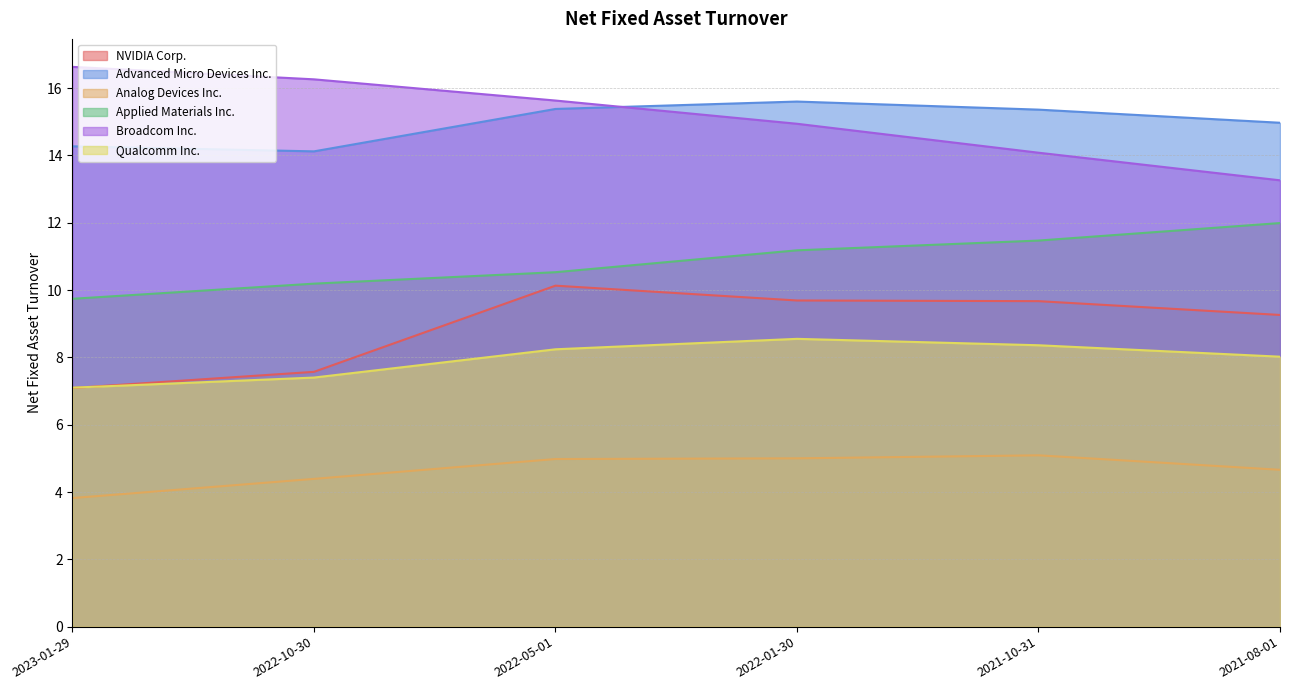

Where is NVIDIA Corp. nearest to the value 8?

2022-10-30